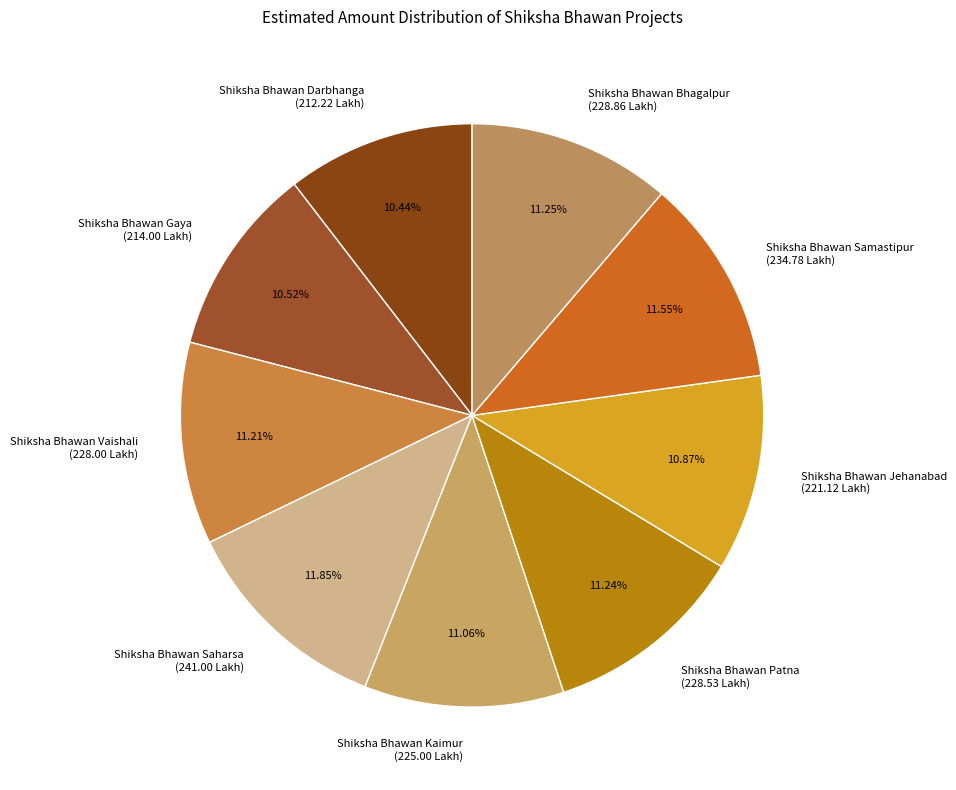

To the nearest percent, what portion does Shiksha Bhawan Gaya represent?

11%